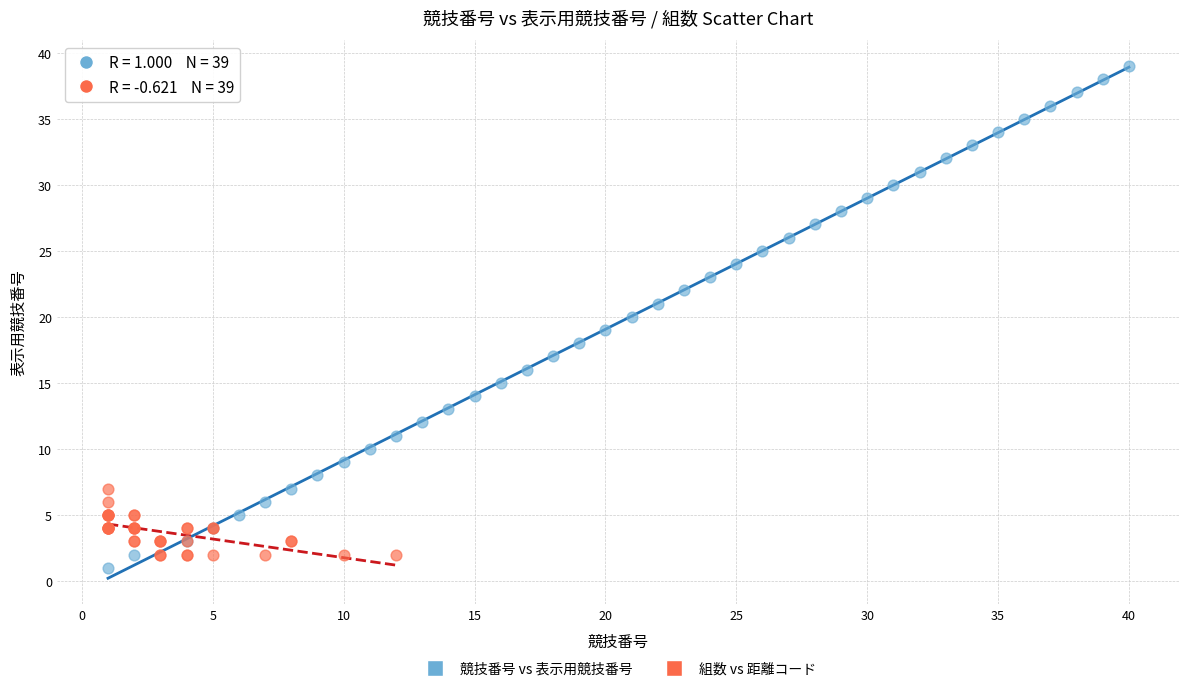

Which series has the largest Y range (max minus min)?

競技番号 vs 表示用競技番号